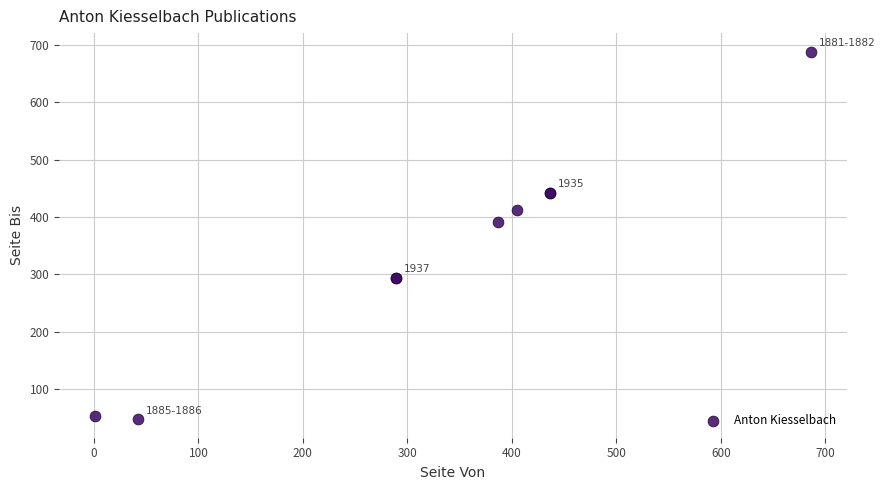

What Y value in the scatter plot is closest to 368?

391